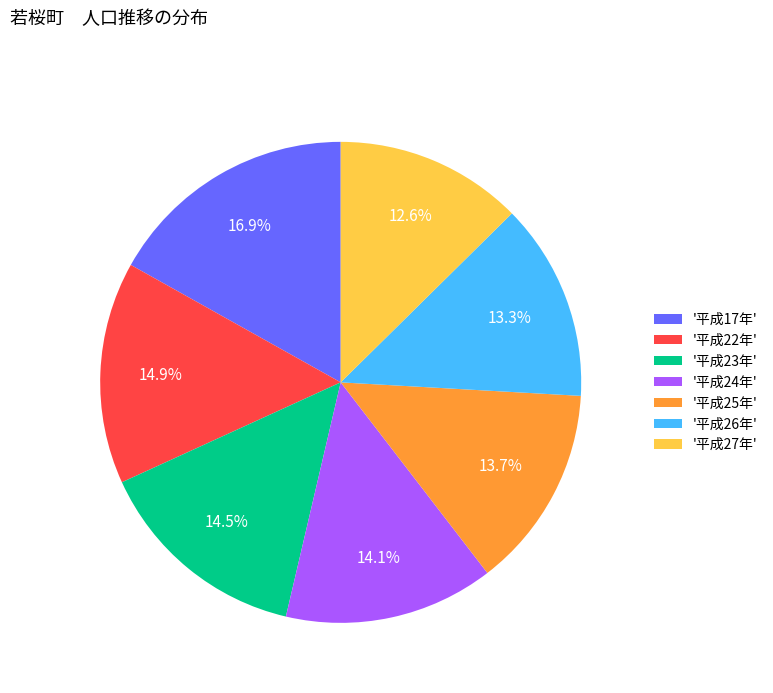

Does '平成26年' represent more than half of the total?

No